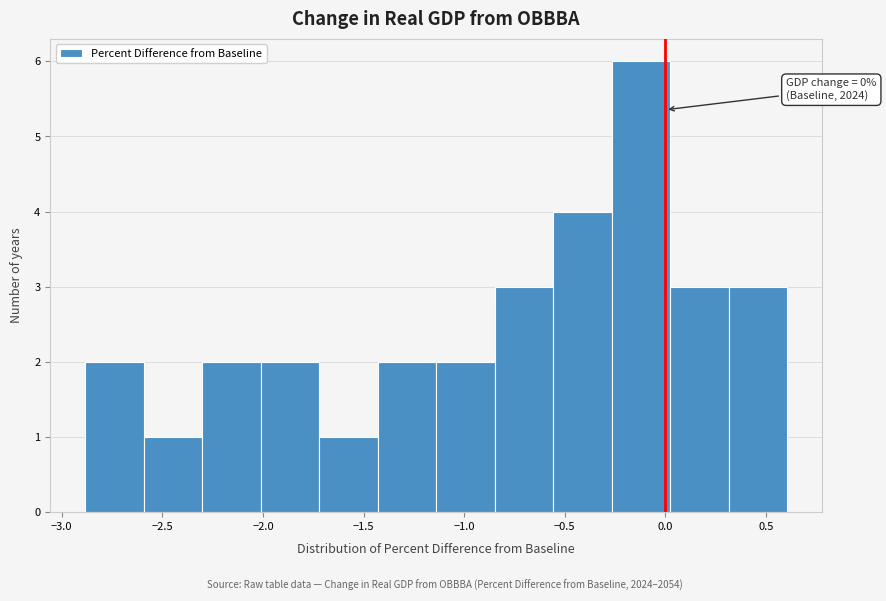

Which range on the x-axis has the tallest bar?

-0.25 to 0.00